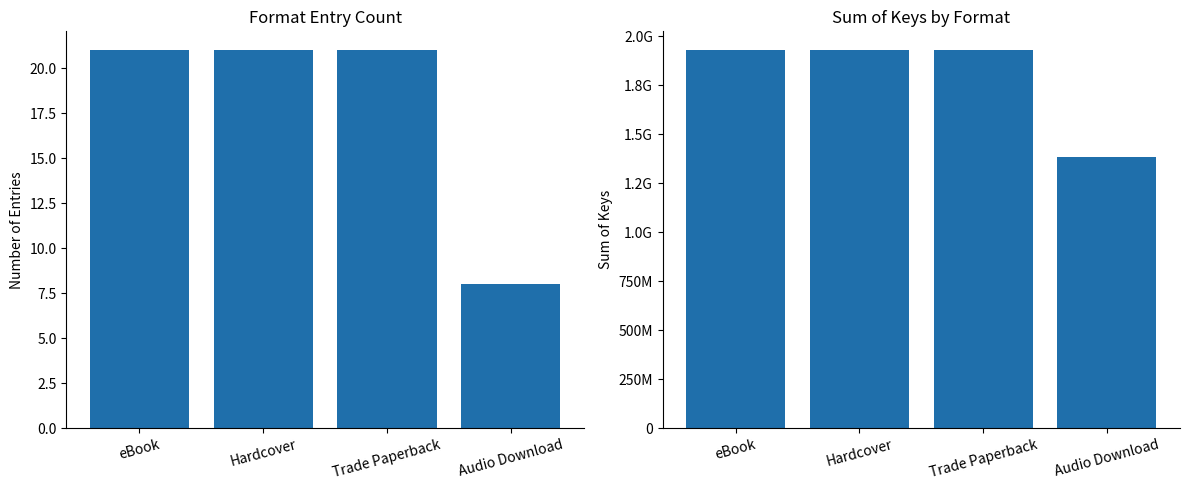

How many bars are there in total?

8